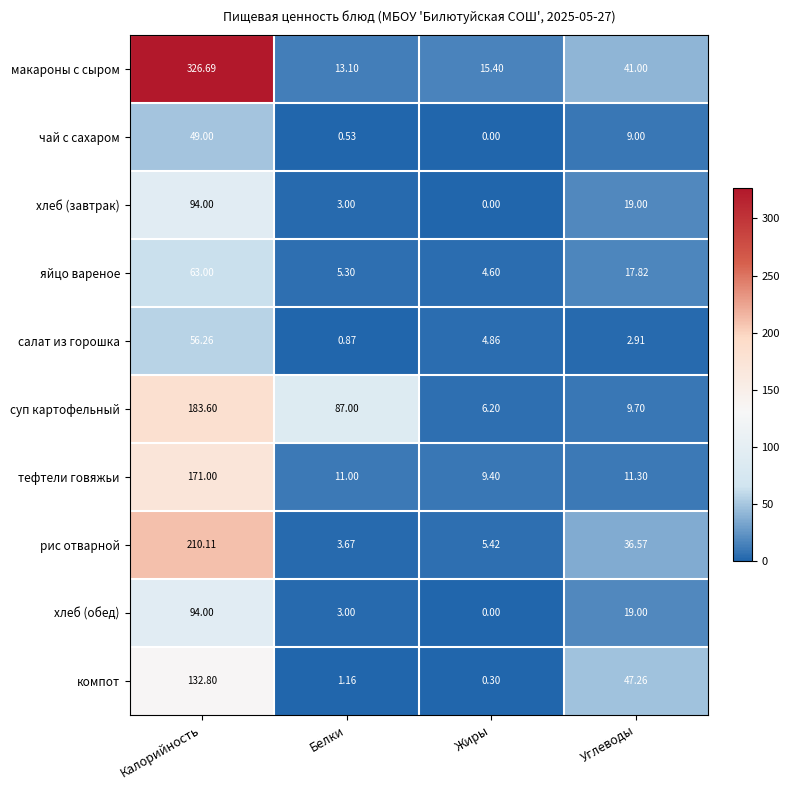

List the labels in order of тефтели говяжьи value, smallest first.

Жиры, Белки, Углеводы, Калорийность